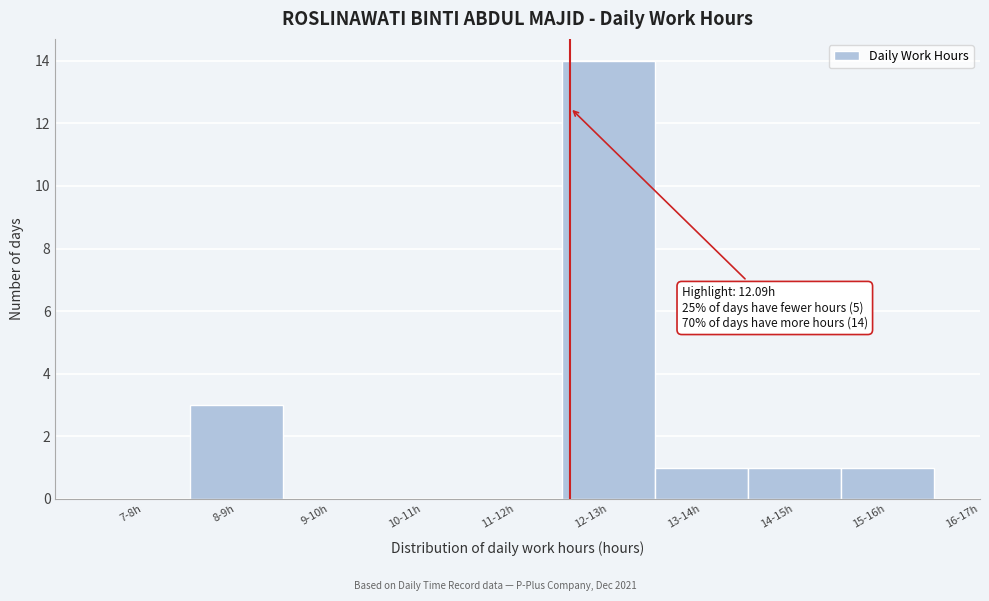

Reading left to right, extract all data points from this chart.

7-8h=0	8-9h=3	9-10h=0	10-11h=0	11-12h=0	12-13h=14	13-14h=1	14-15h=1	15-16h=1